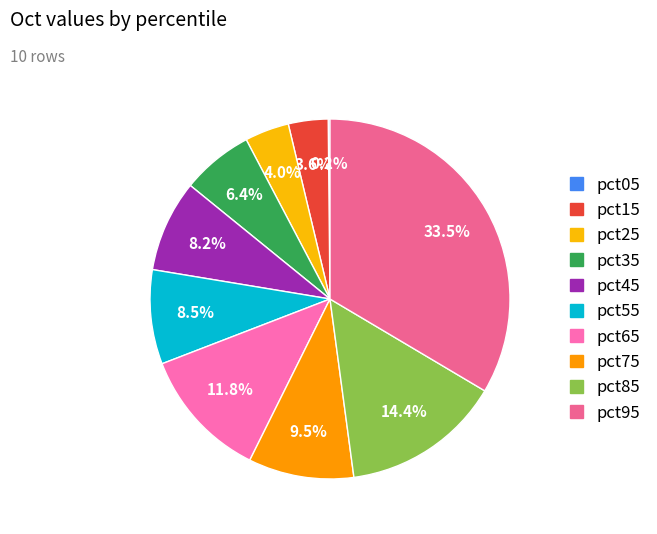

Rank the categories by value from lowest to highest.

pct05, pct15, pct25, pct35, pct45, pct55, pct75, pct65, pct85, pct95